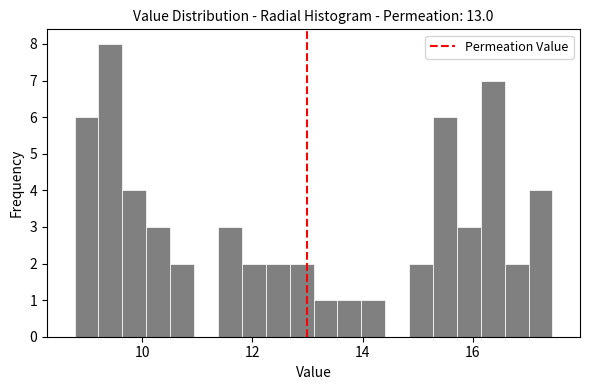

Around what value on the x-axis is the tallest bar? Give the approximate position of its centre, as read against the axis.

9.4